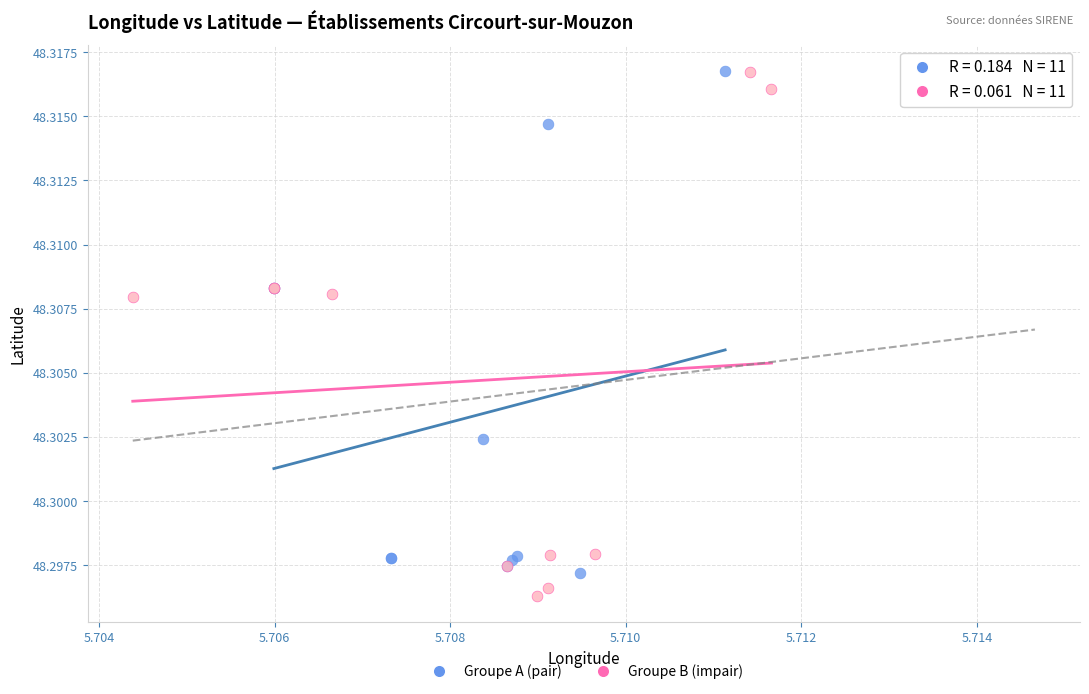

Which series has the widest spread of Y values?

Groupe B (impair)